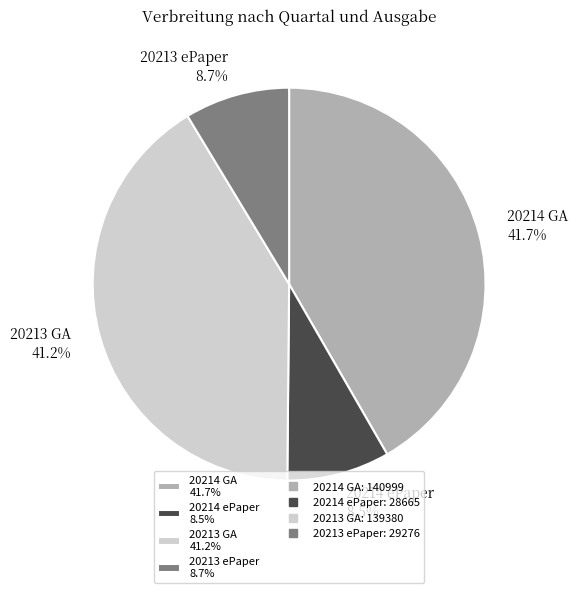

Between 20213 GA 41.2% and 20213 ePaper 8.7%, which is larger?

20213 GA 41.2%